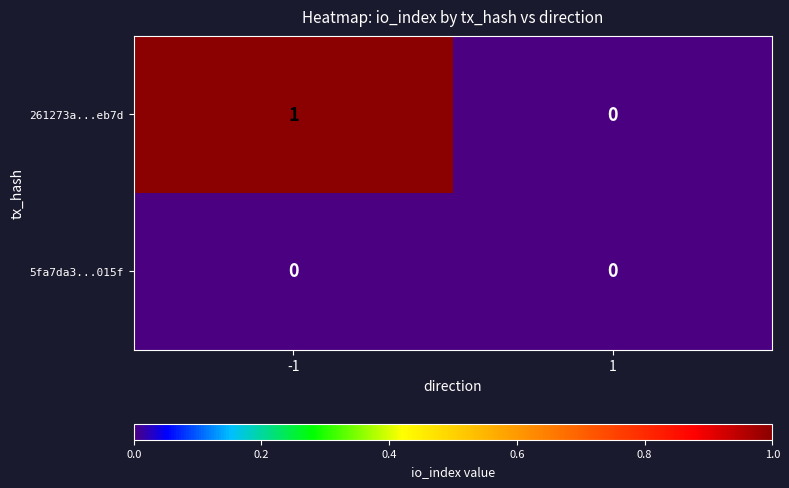

The 5fa7da3...015f series shows 0 at 1. True or false?

True